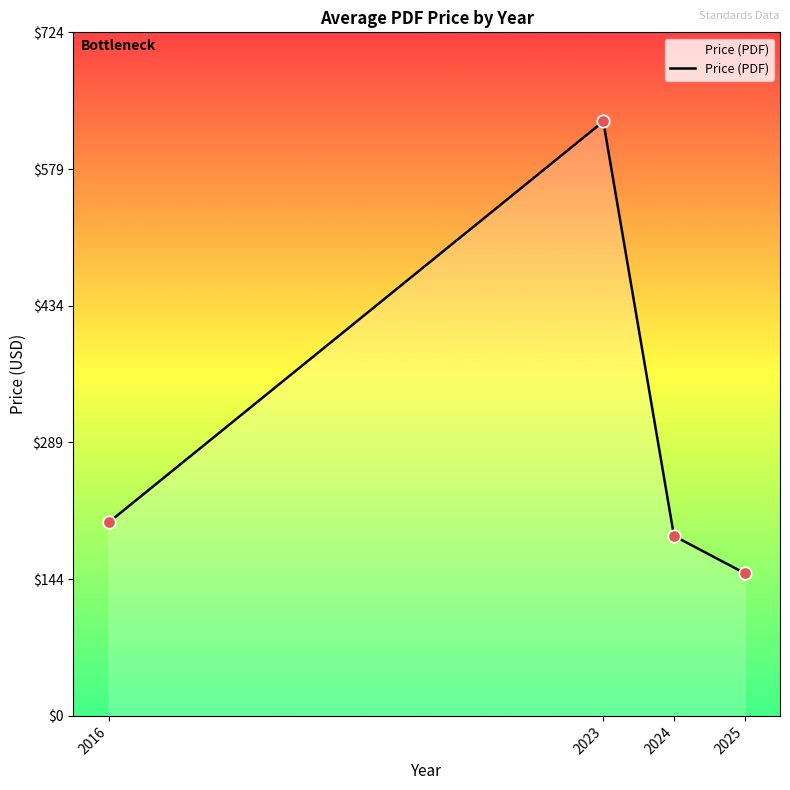

What is the change in value from 2024 to 2025?

-39.5